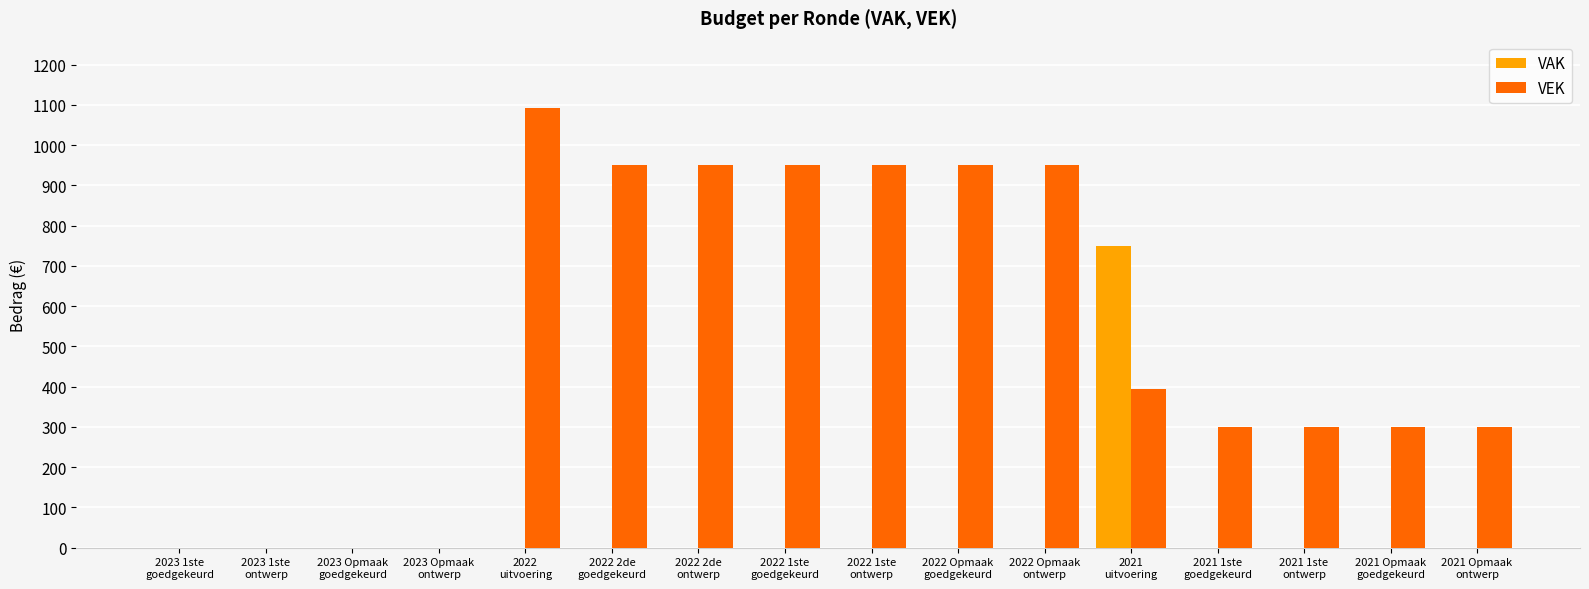

True or false: VAK has a value of 0 at 2021 1ste
ontwerp.

True